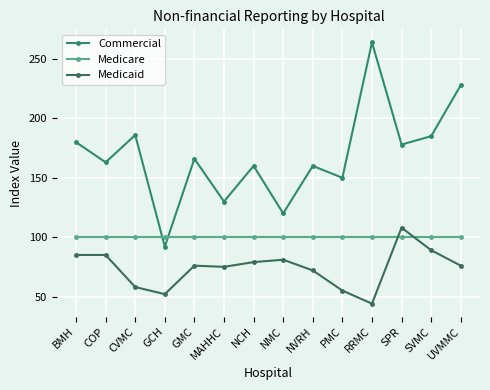

Rank the series by their average value, from lowest to highest.

Medicaid, Medicare, Commercial